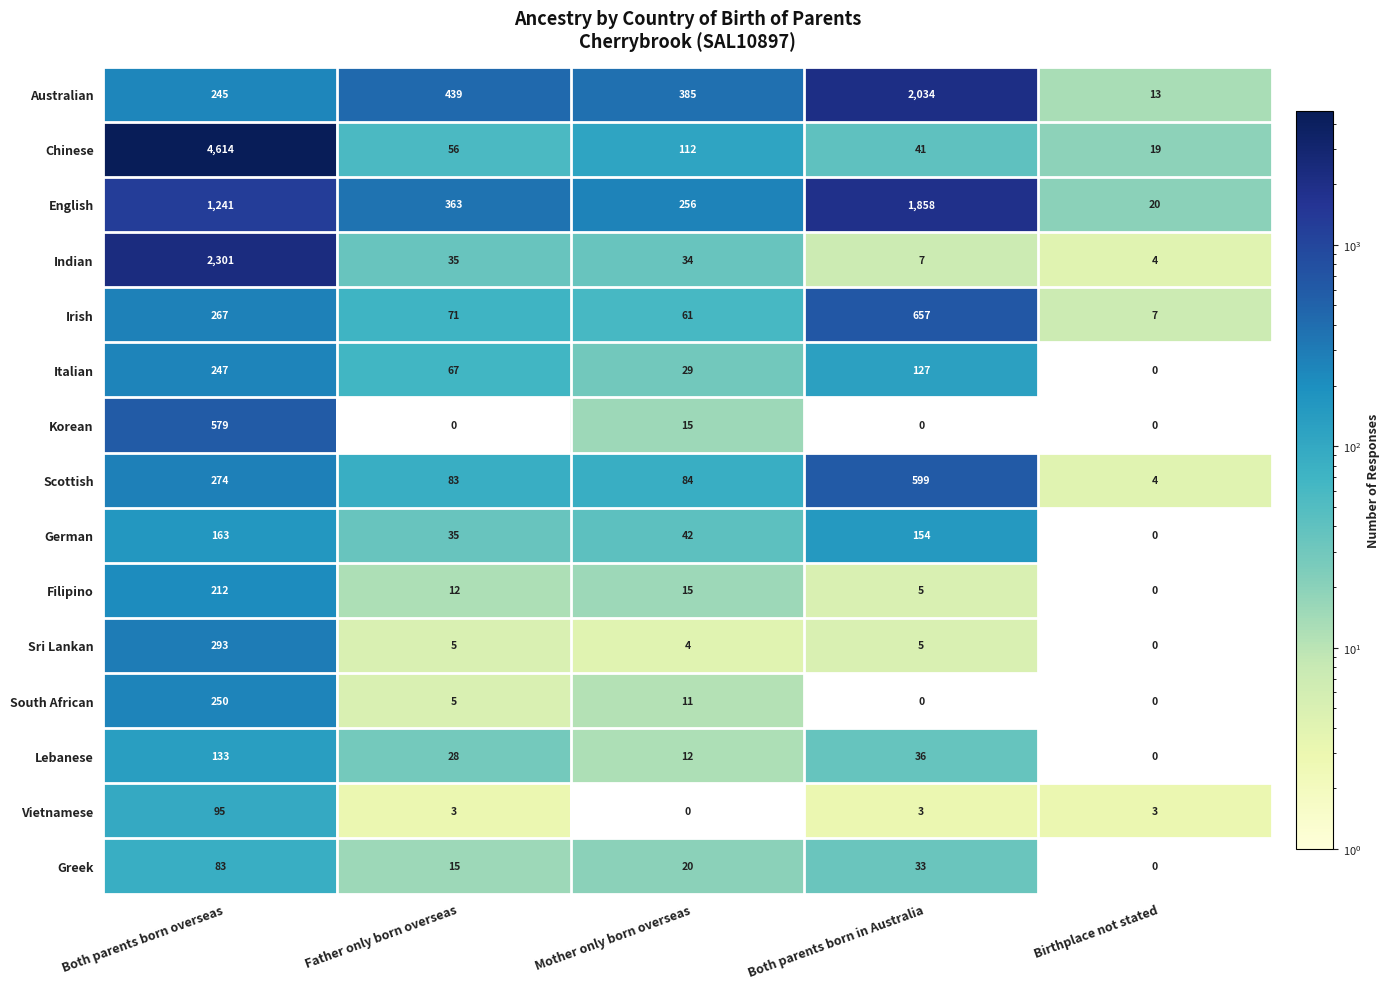

Which category has the lowest value in the Irish series?

Birthplace not stated